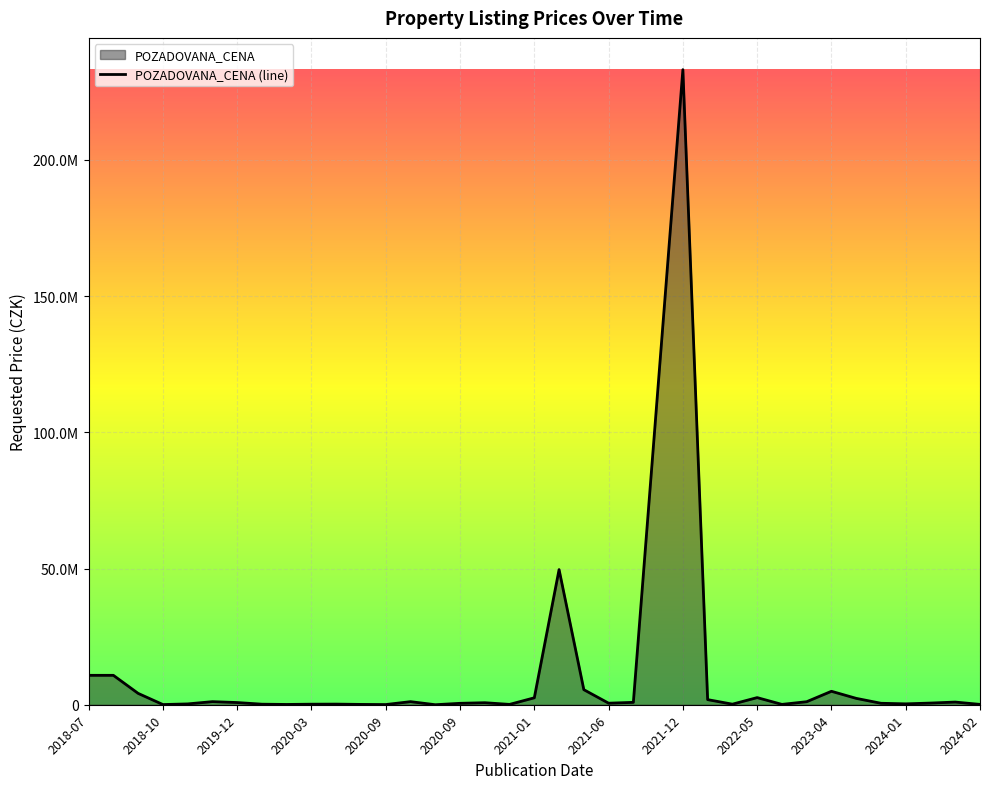

The value at 34 is 164000. True or false?

False